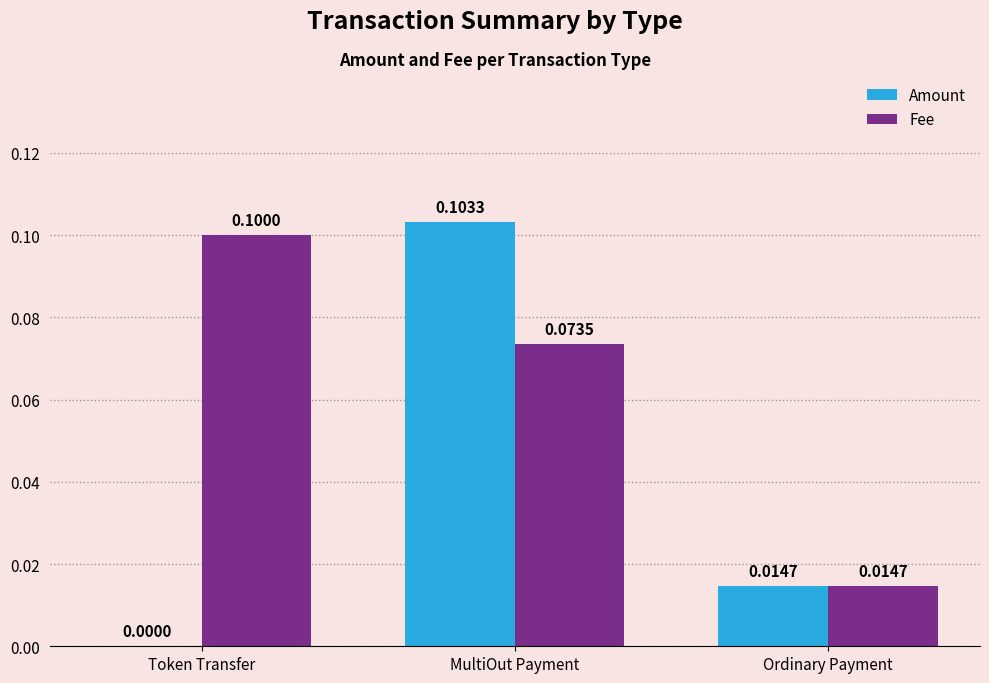

Between Token Transfer and MultiOut Payment, which series saw the biggest shift?

Amount